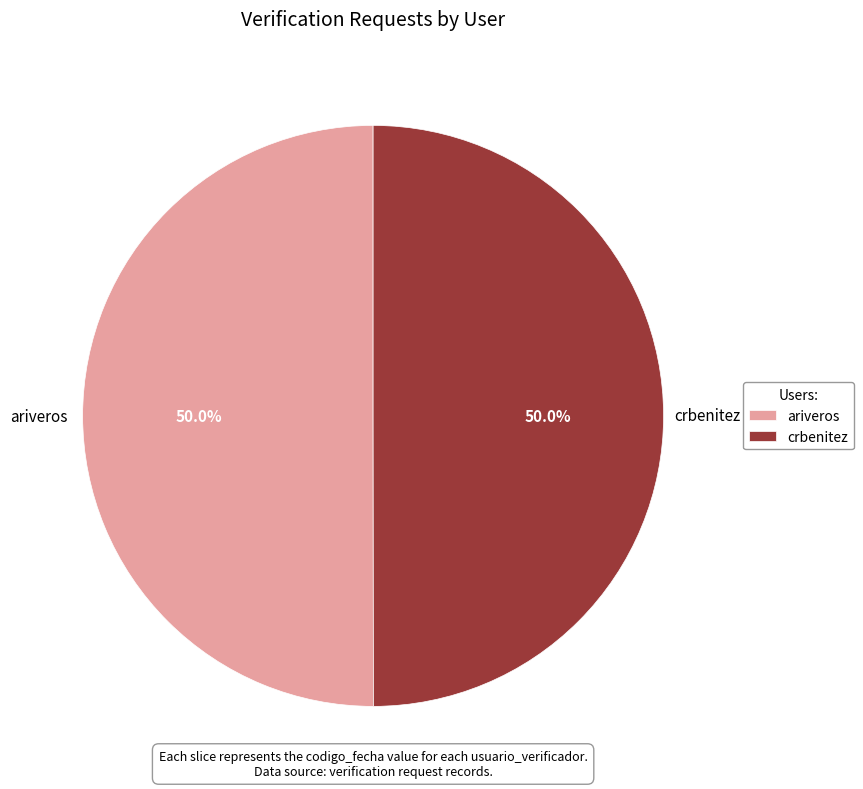

Is the sum of ariveros and crbenitez greater than half?

Yes